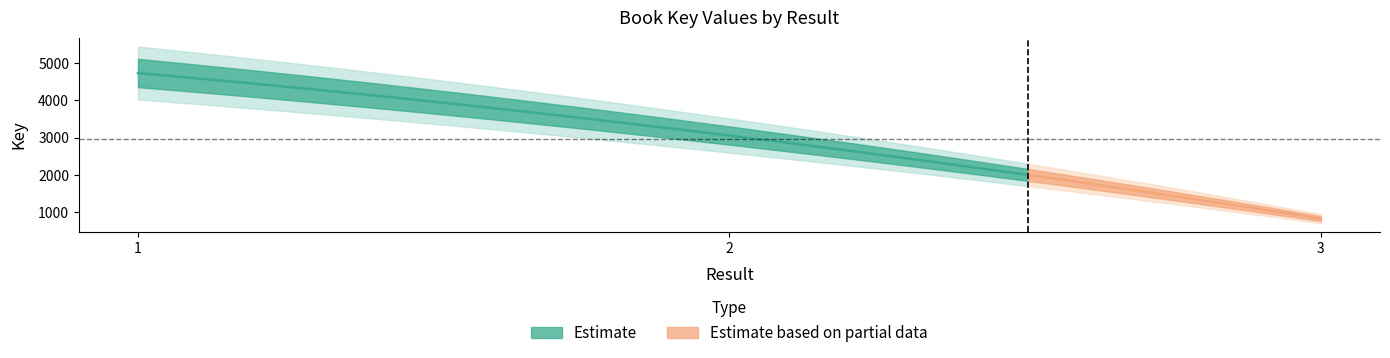

How many lines are shown in the chart?

1